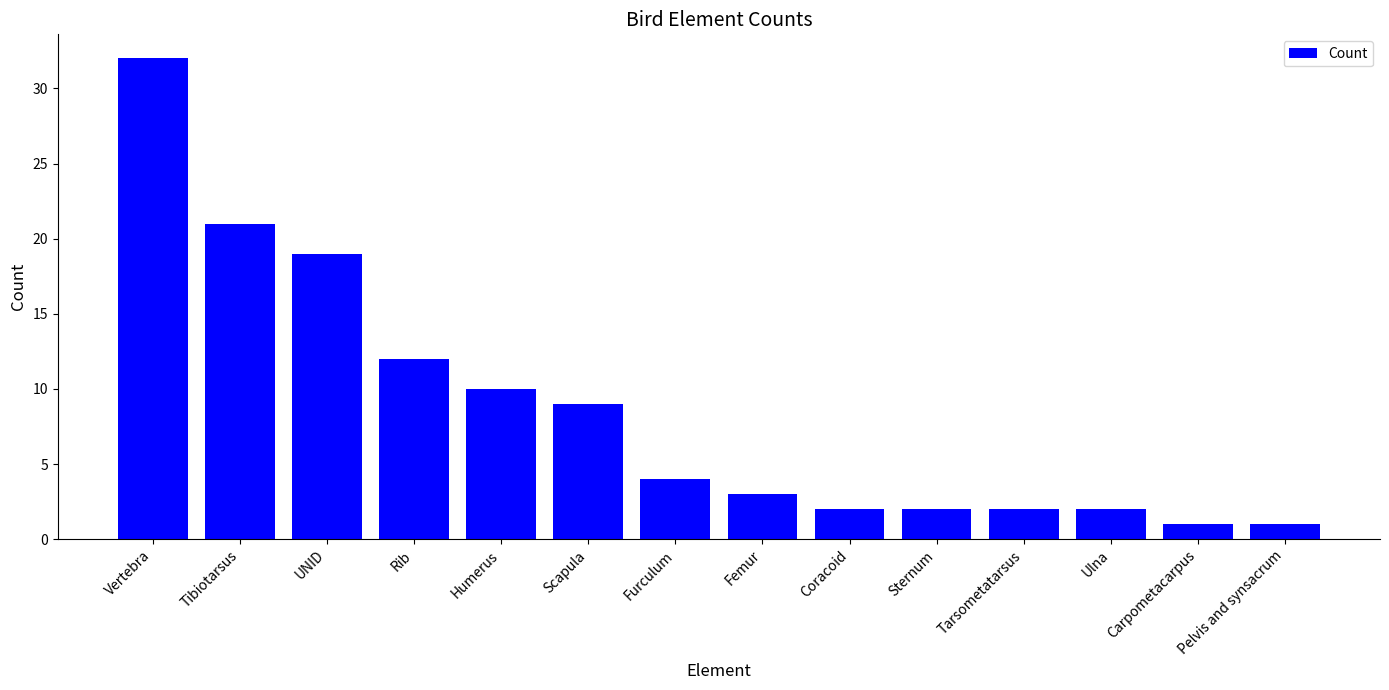

What value does the data have at Ulna?

2